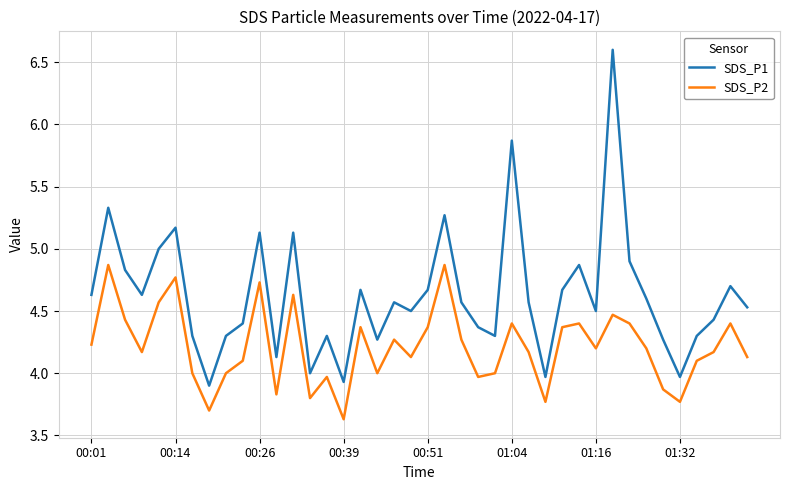

List the series in order of their peak value, highest first.

SDS_P1, SDS_P2